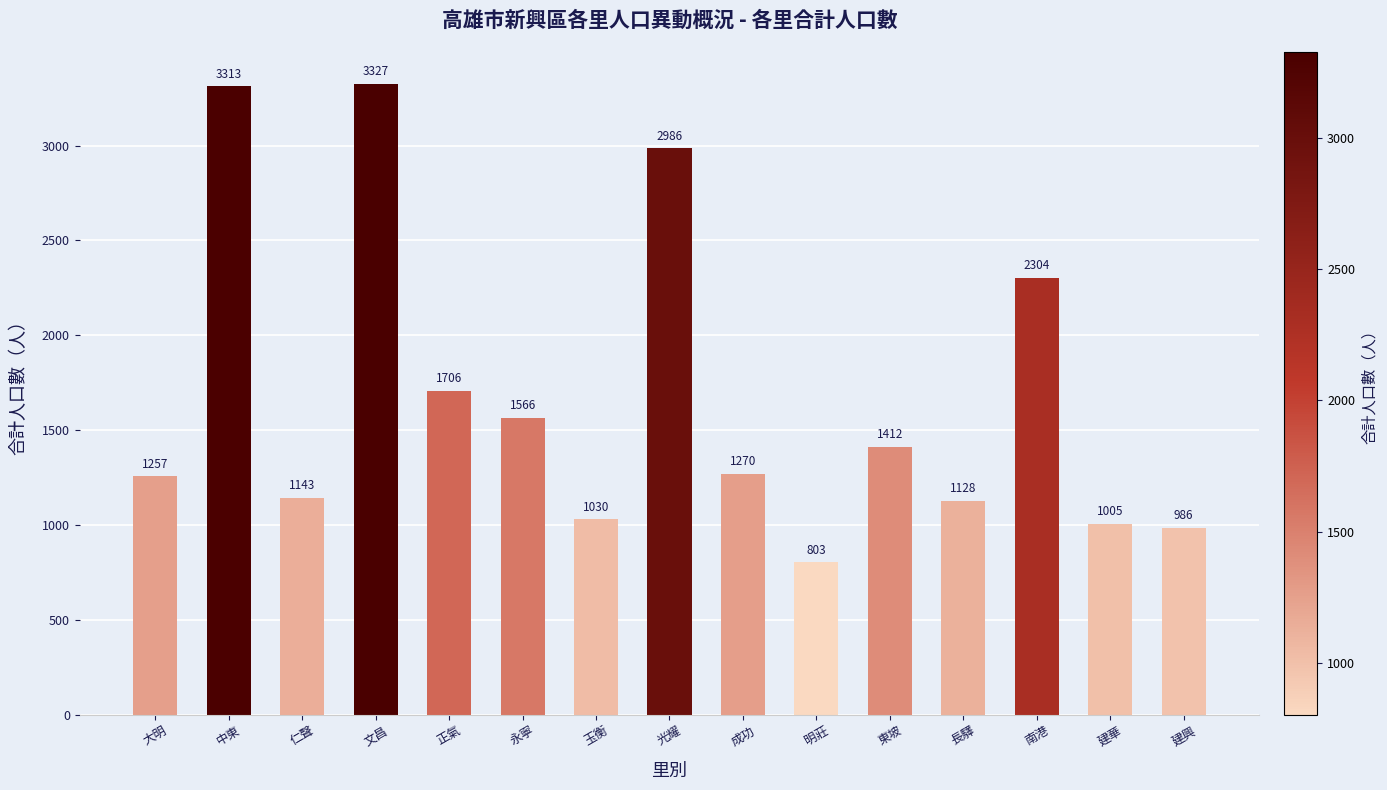

What position from the right is 建興?

1